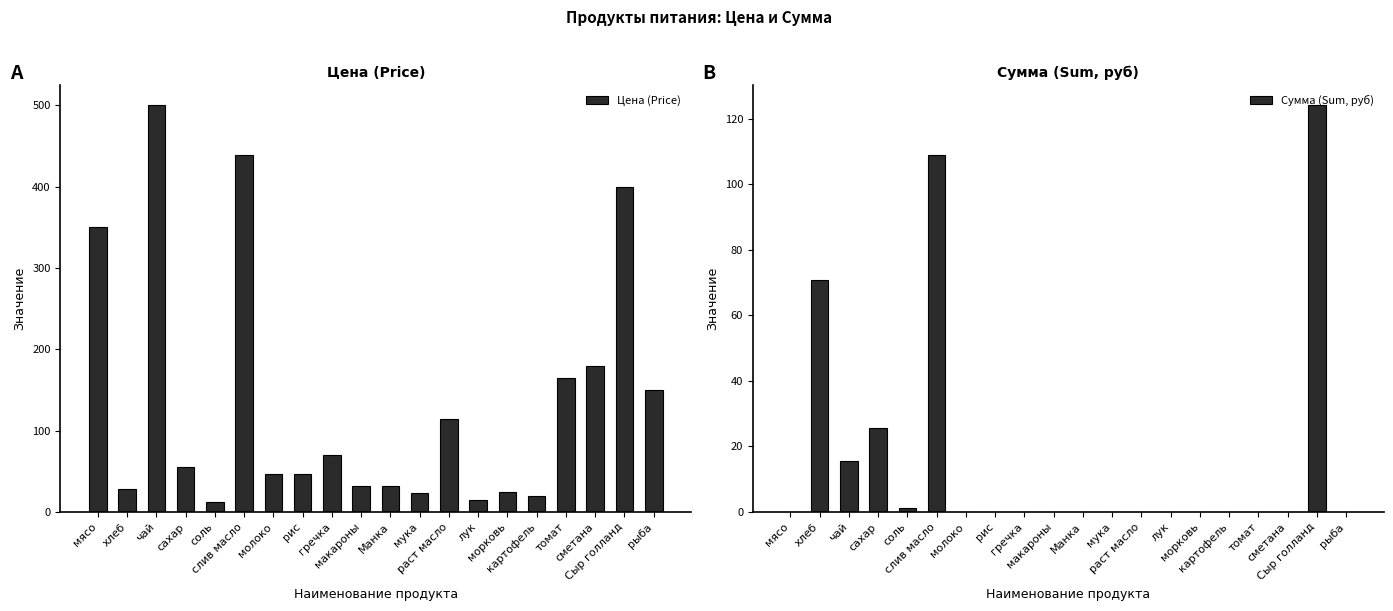

Reading left to right, list all the values displayed in this chart.

Цена (Price): 350.0	28.6	500.0	55.0	12.0	438.9	47.0	47.0	70.0	32.0	32.0	24.0	115.0	15.0	25.0	20.0	164.3	180.0	400.0	150.0
Сумма (Sum, руб): 0.0	70.9	15.5	25.6	1.1	108.8	0.0	0.0	0.0	0.0	0.0	0.0	0.0	0.0	0.0	0.0	0.0	0.0	124.0	0.0